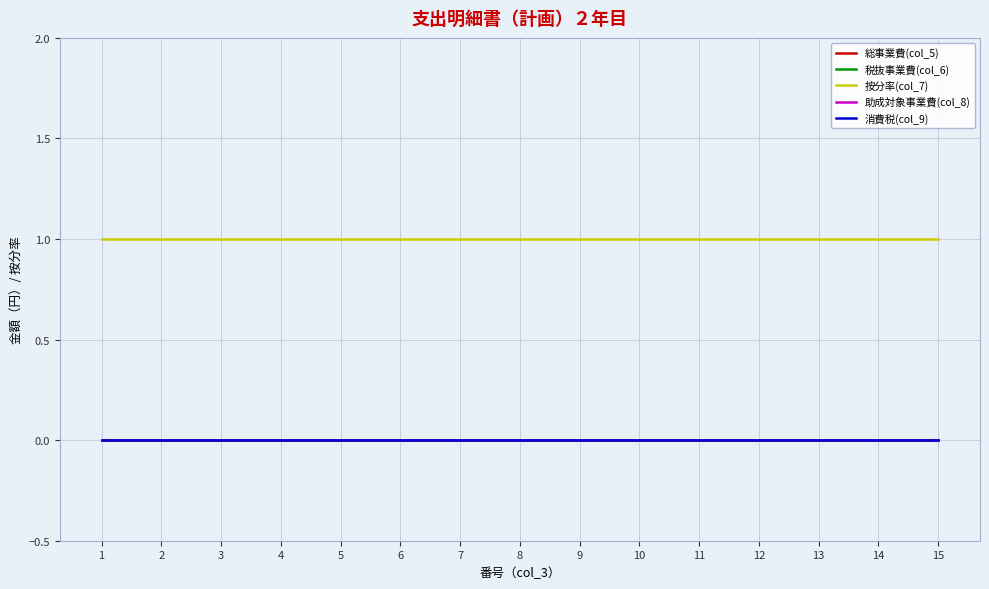

Is it true that 総事業費(col_5) equals 0 at 3?

True